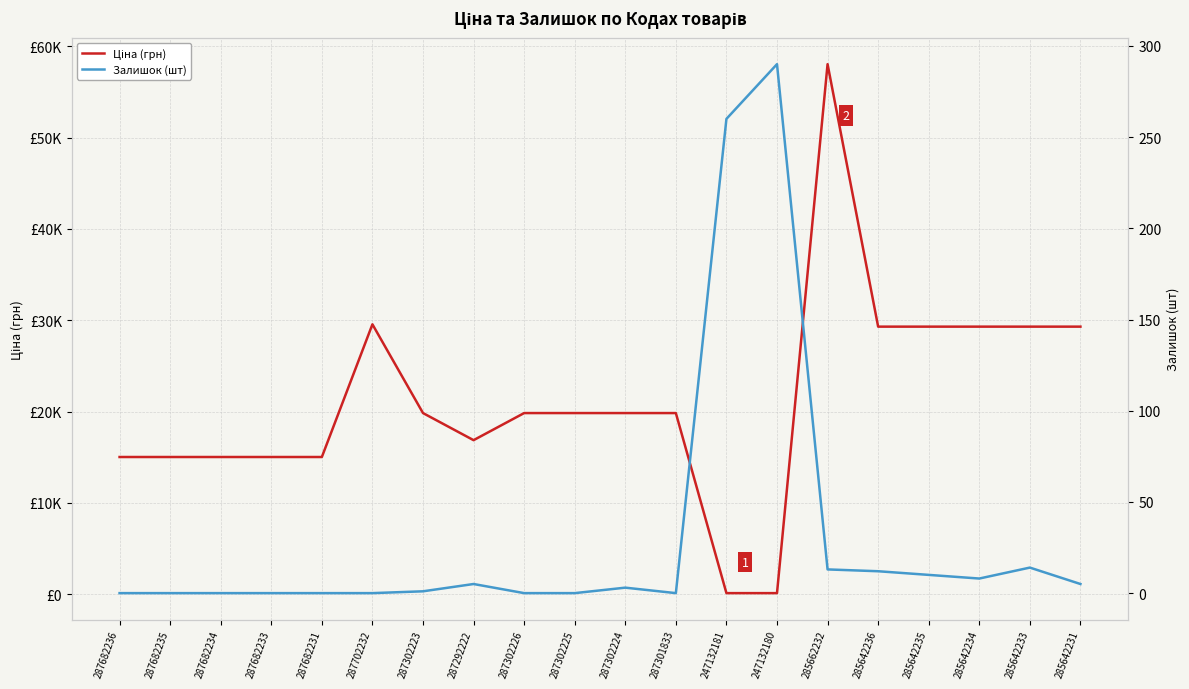

Which series has the largest total across all categories?

Ціна (грн)